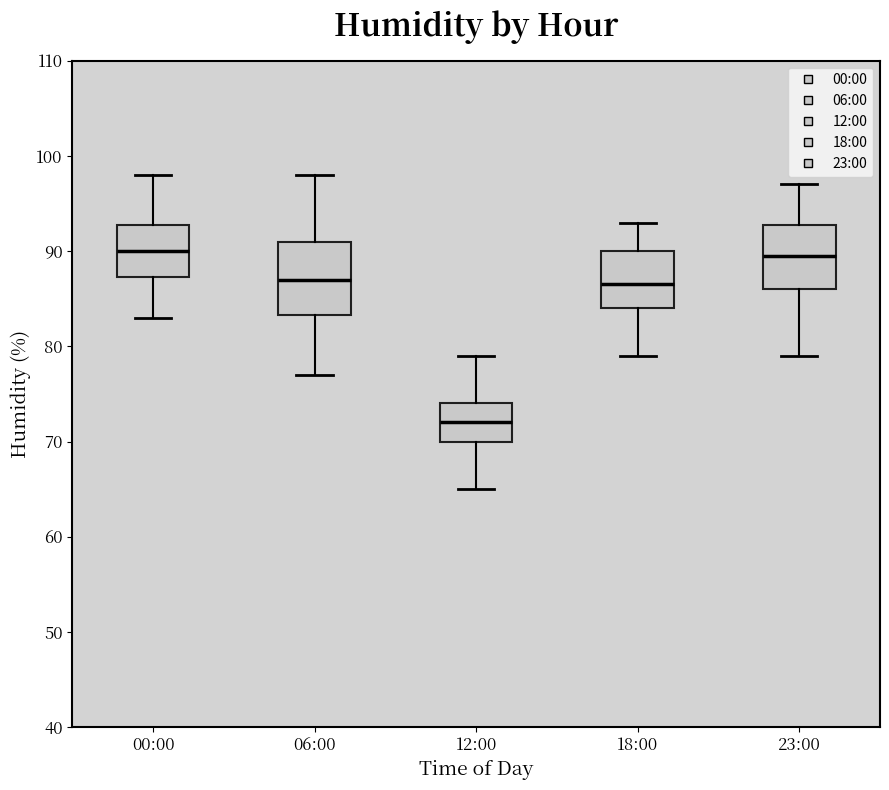

Which box is the tallest, from its lower edge to its upper edge?

06:00